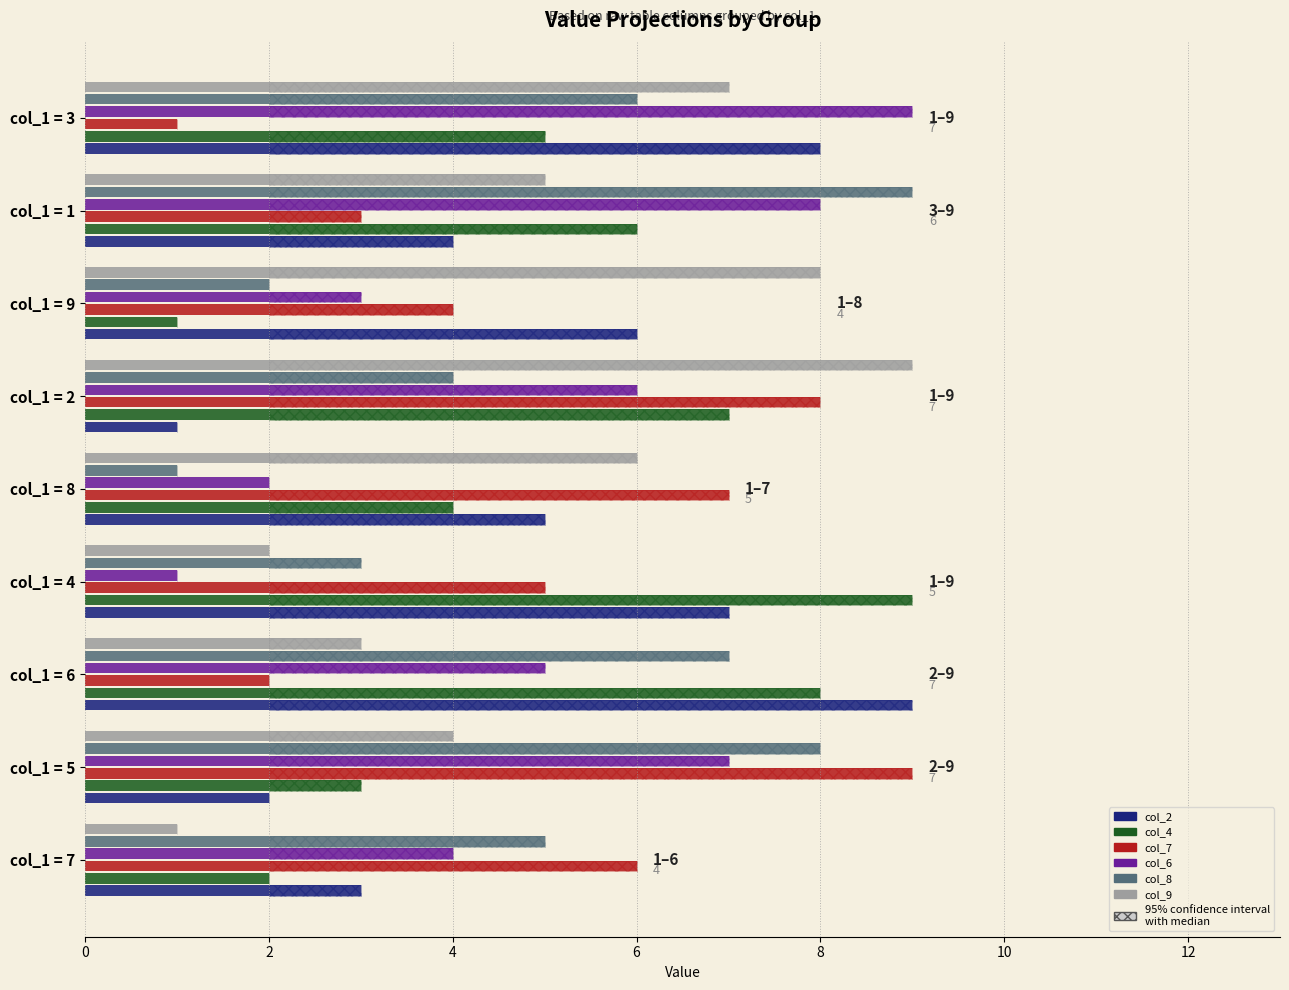

Are the bars grouped side by side (vs. stacked)?

Yes